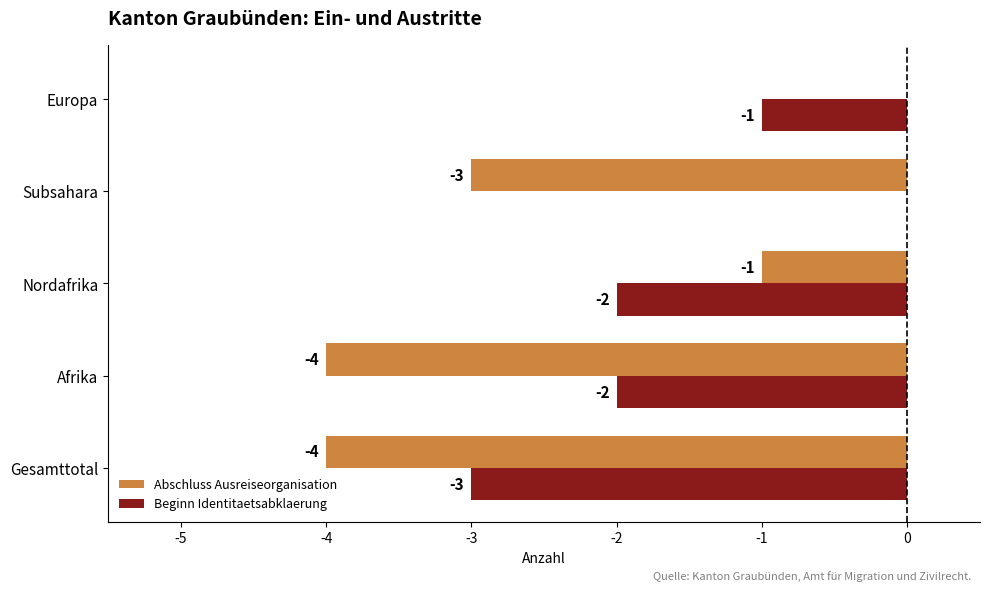

What is the sum of all Abschluss Ausreiseorganisation values?

-12